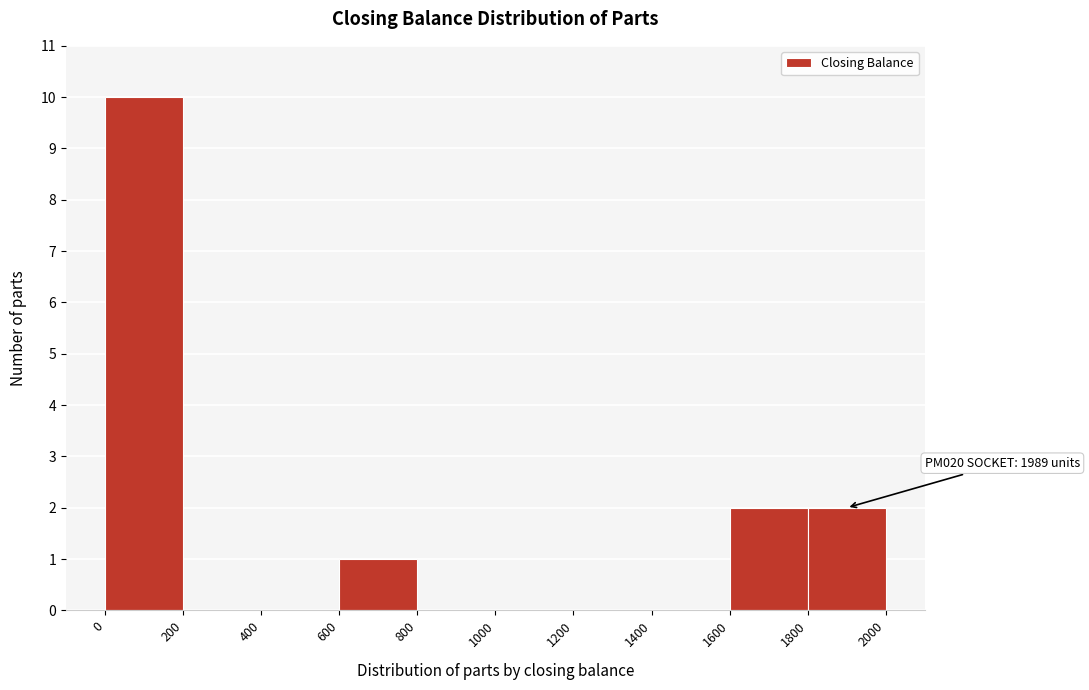

Over which range of the x-axis is the bar tallest?

0 to 200